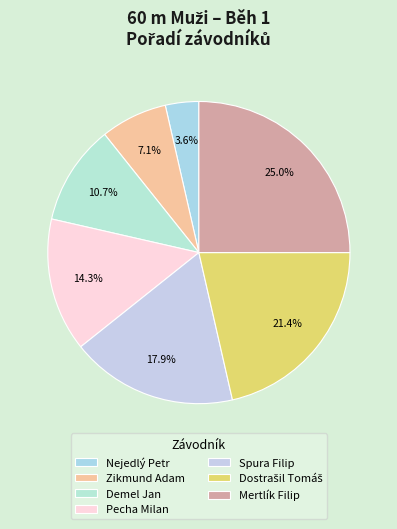

What is the change in value from Demel Jan to Spura Filip?

+2